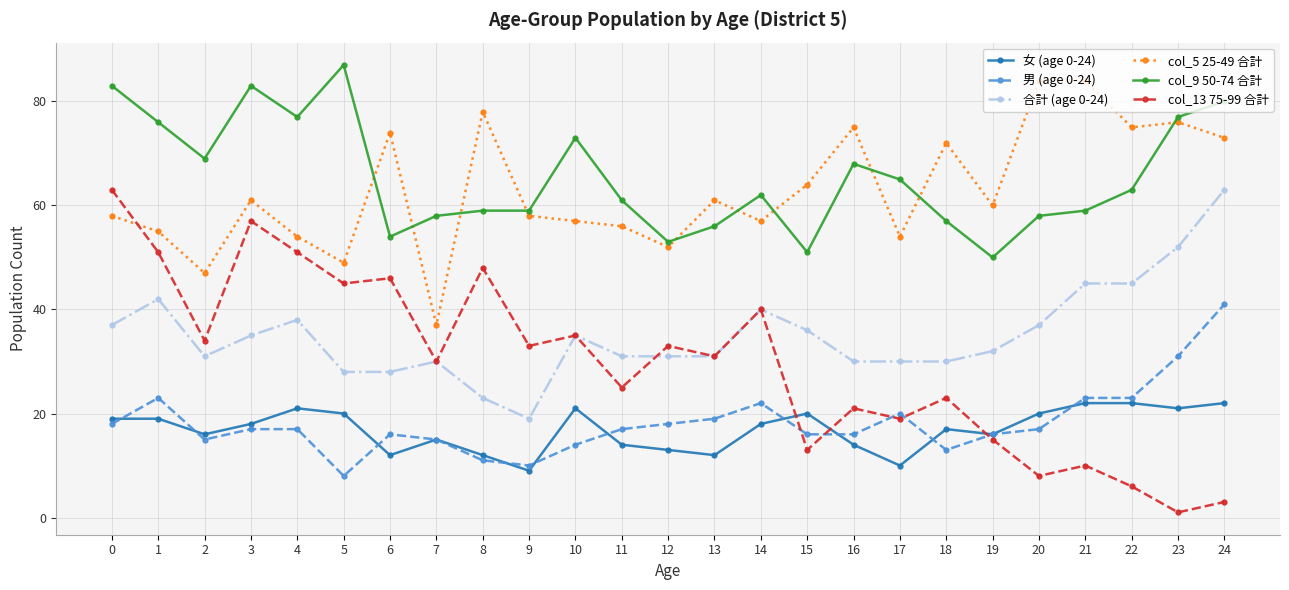

What is the sum of all col_13 75-99 合計 values?

741